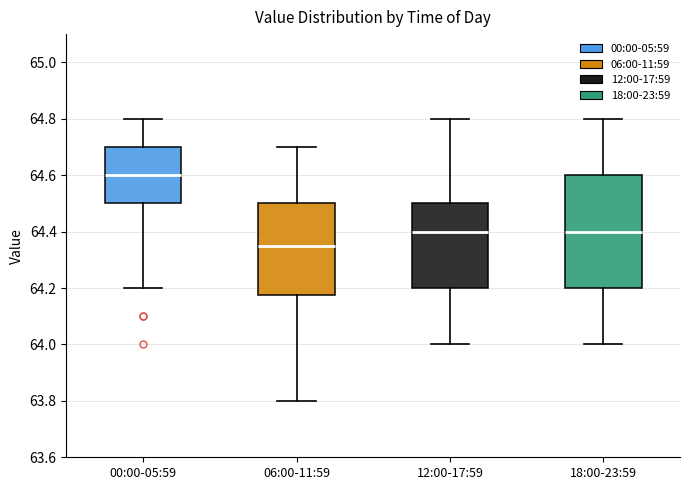

Which box is the tallest, from its lower edge to its upper edge?

18:00-23:59